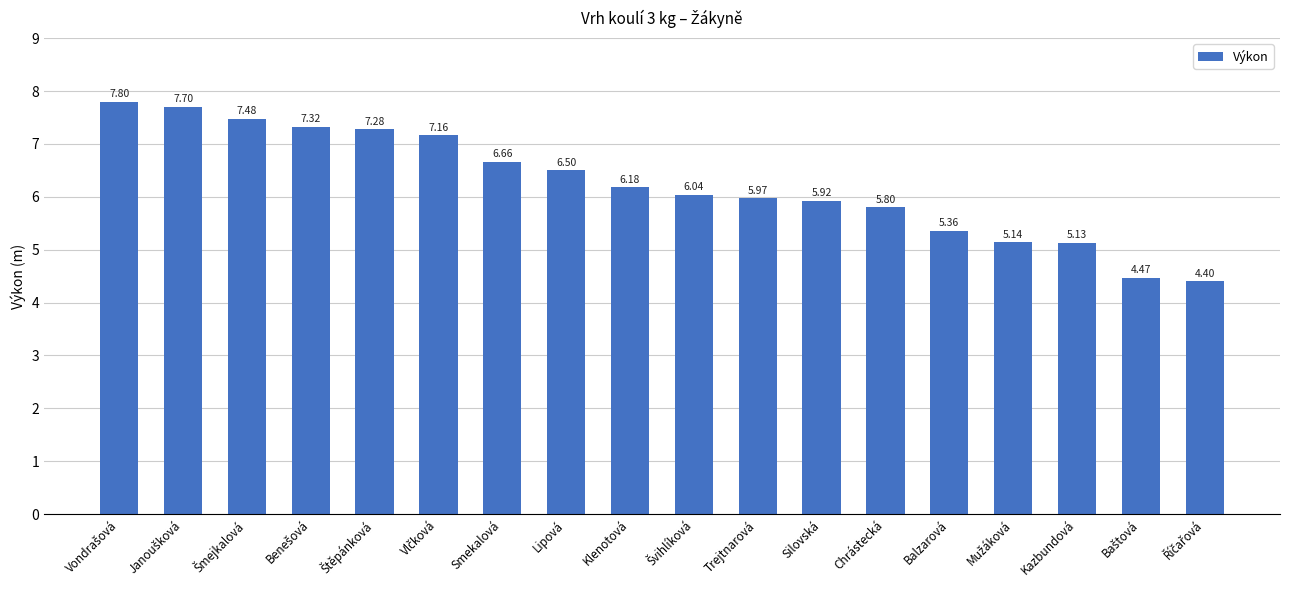

At which label is the value closest to 6?

Trejtnarová